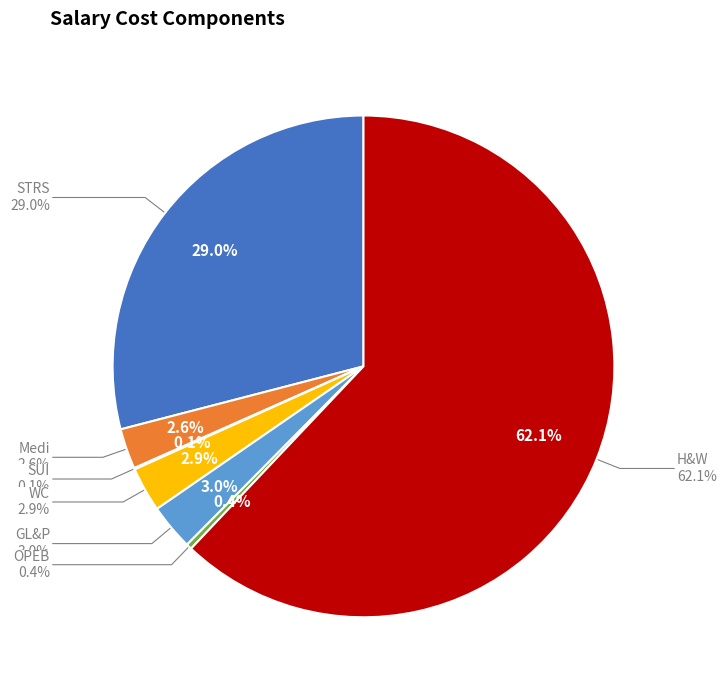

Is there a majority slice in this chart?

Yes